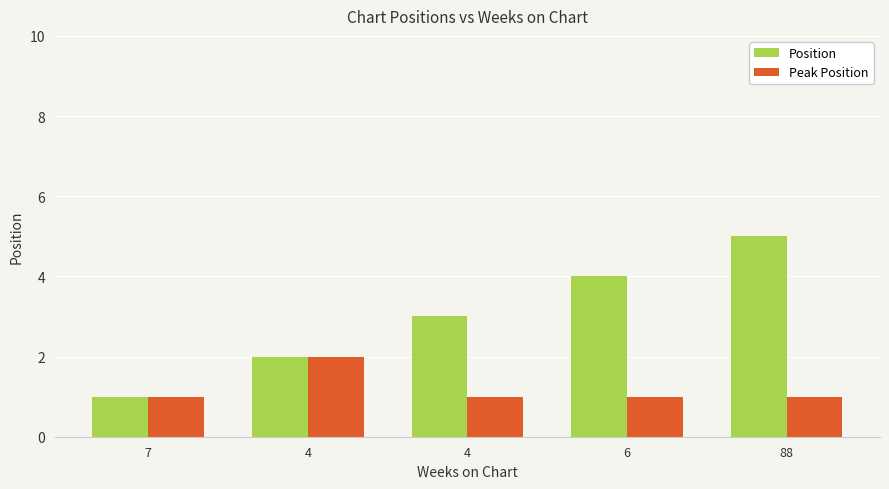

The value of Position at 4 is 2. True or false?

True